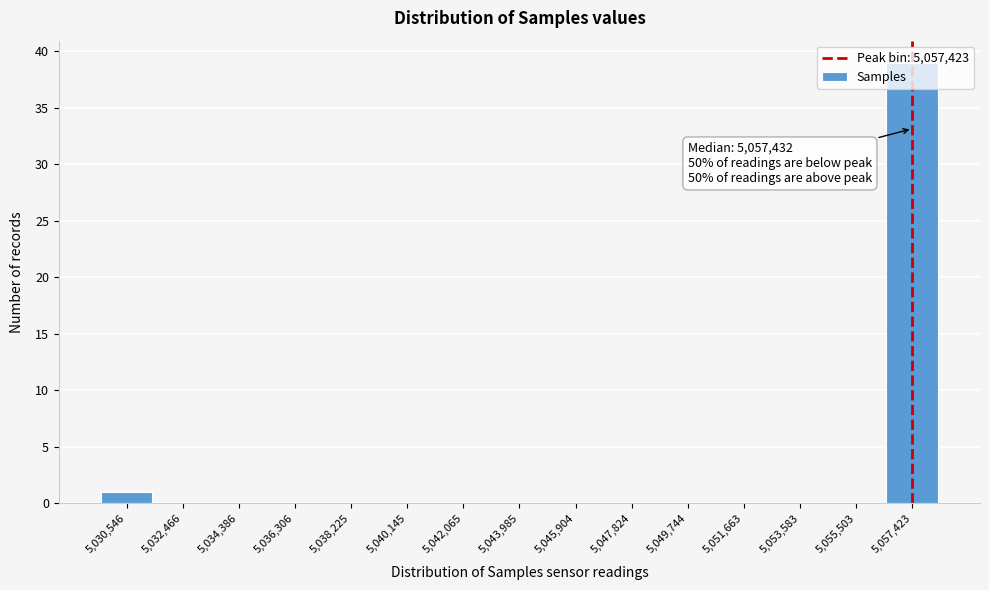

Over which range of the x-axis is the bar tallest?

5056400 to 5058400